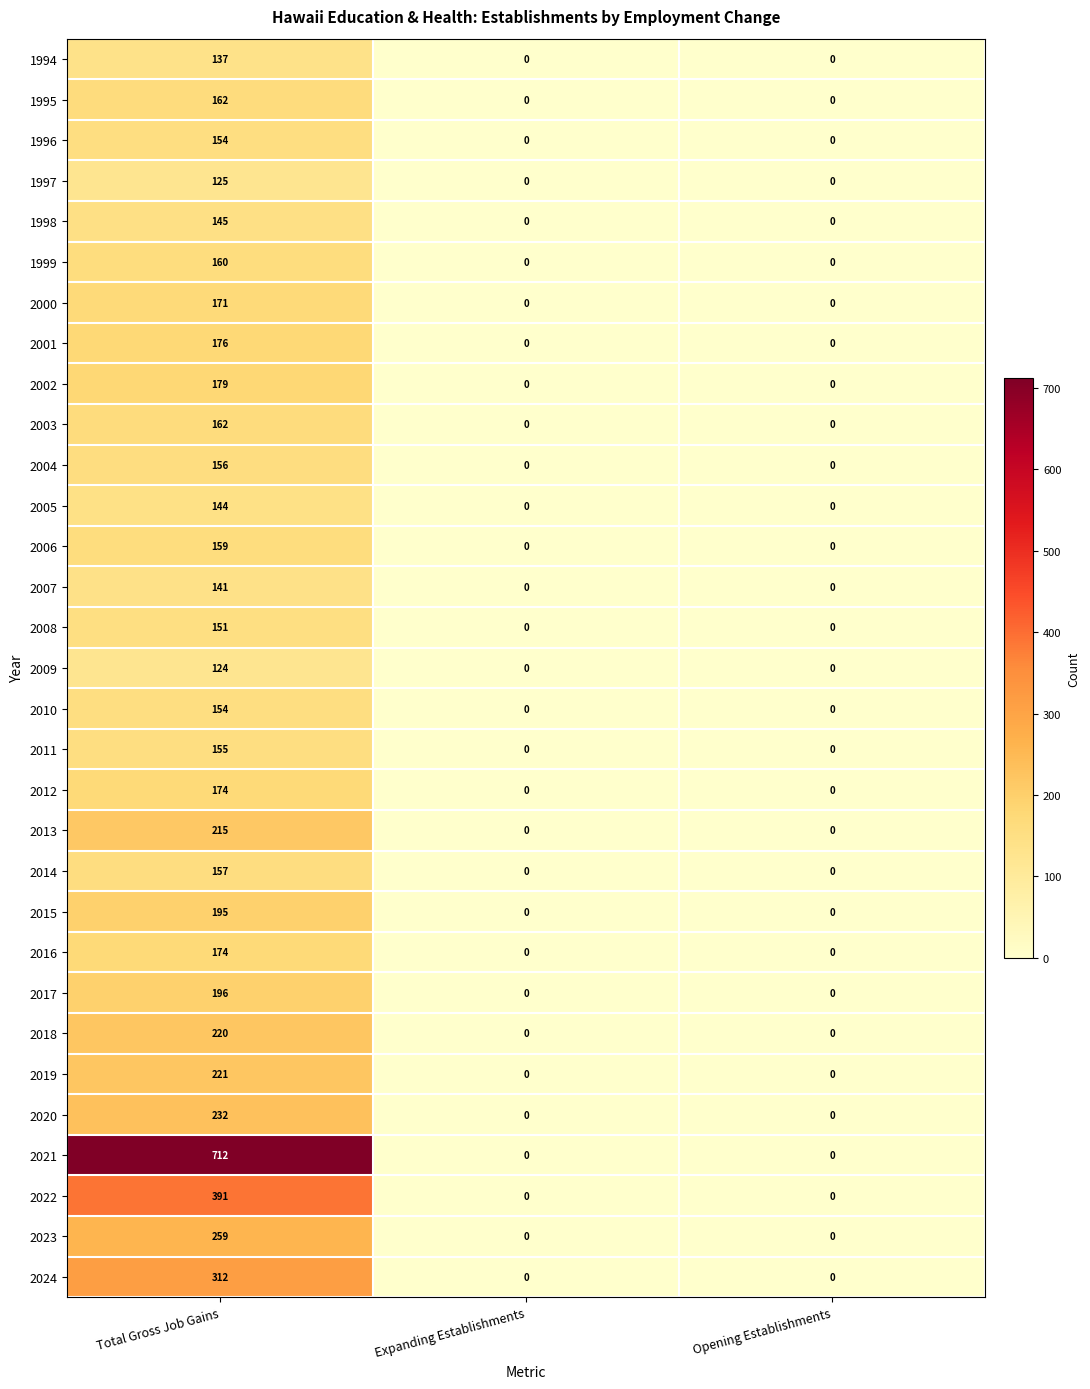

What is the average value of the 2009 series?

41